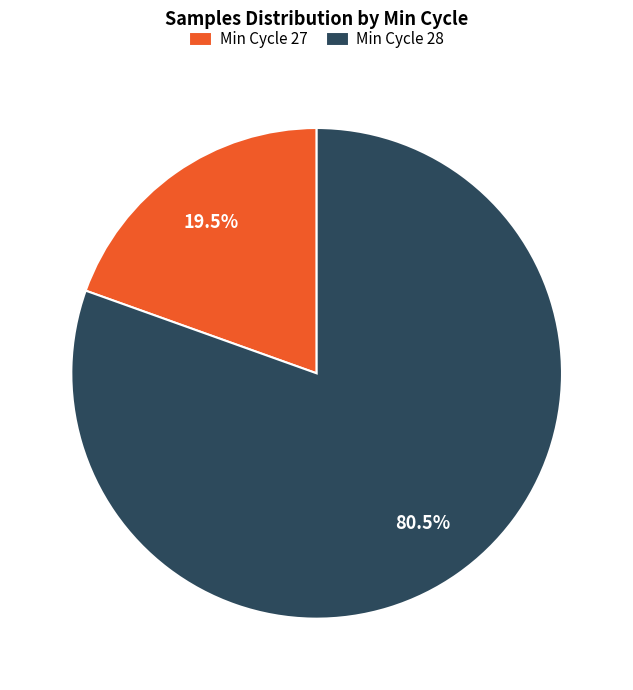

Count the number of slices in the pie.

2